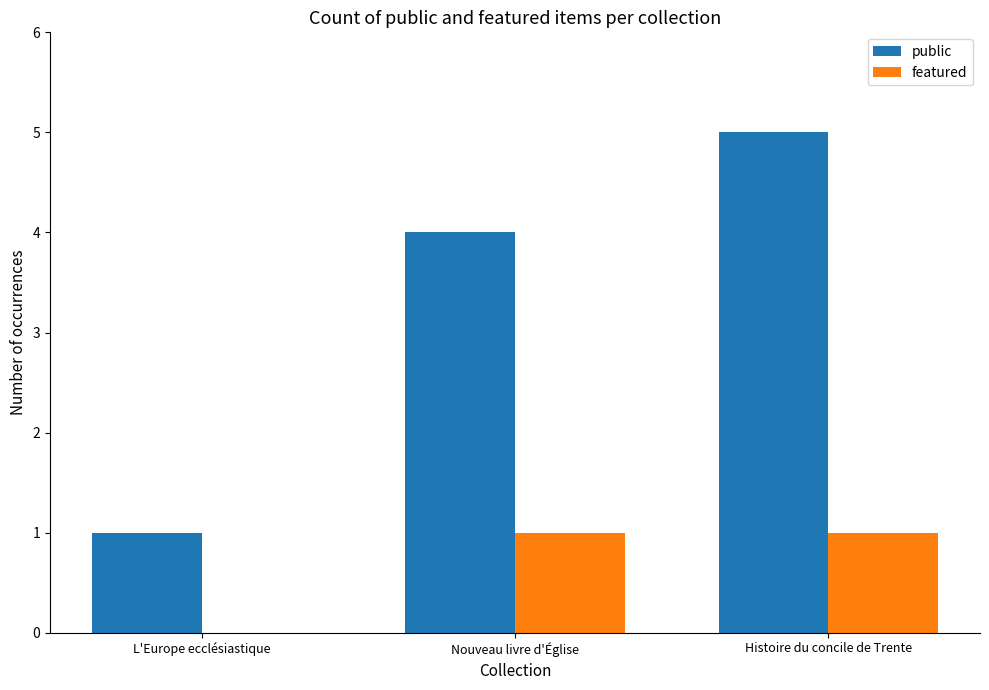

The value of featured at Histoire du concile de Trente is 0. True or false?

False